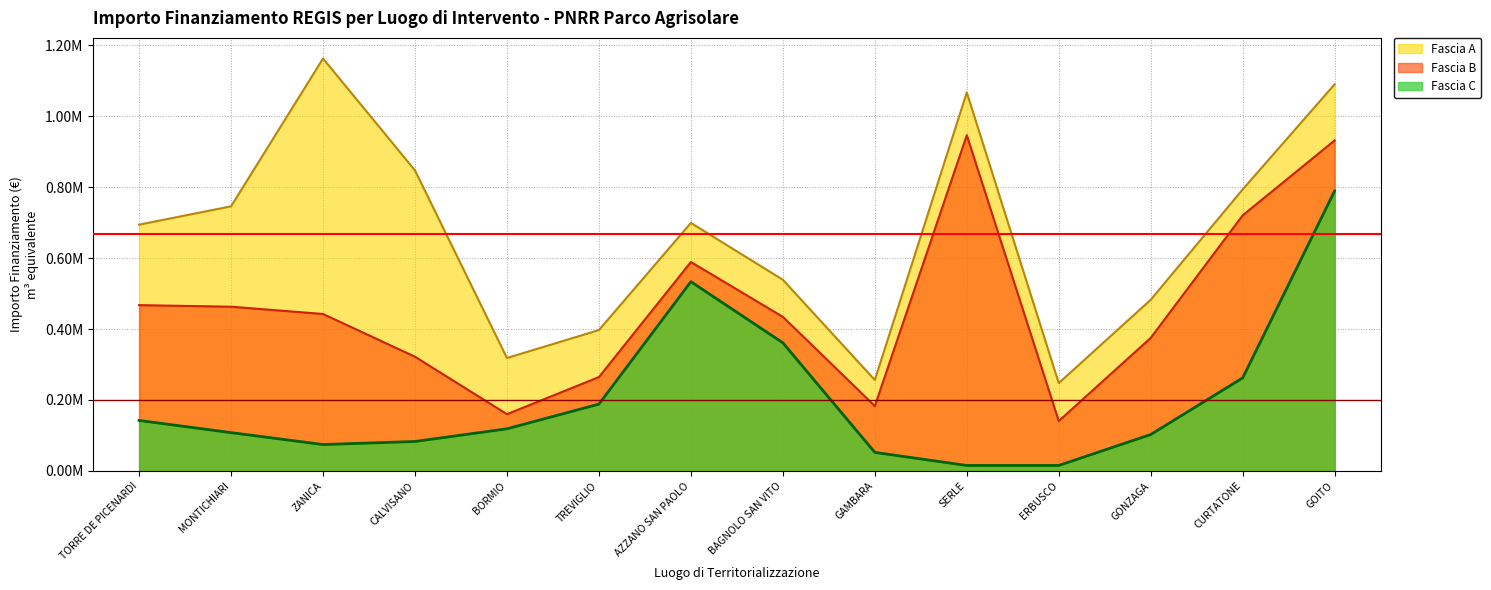

At how many categories does at least one series exceed 454611?

6